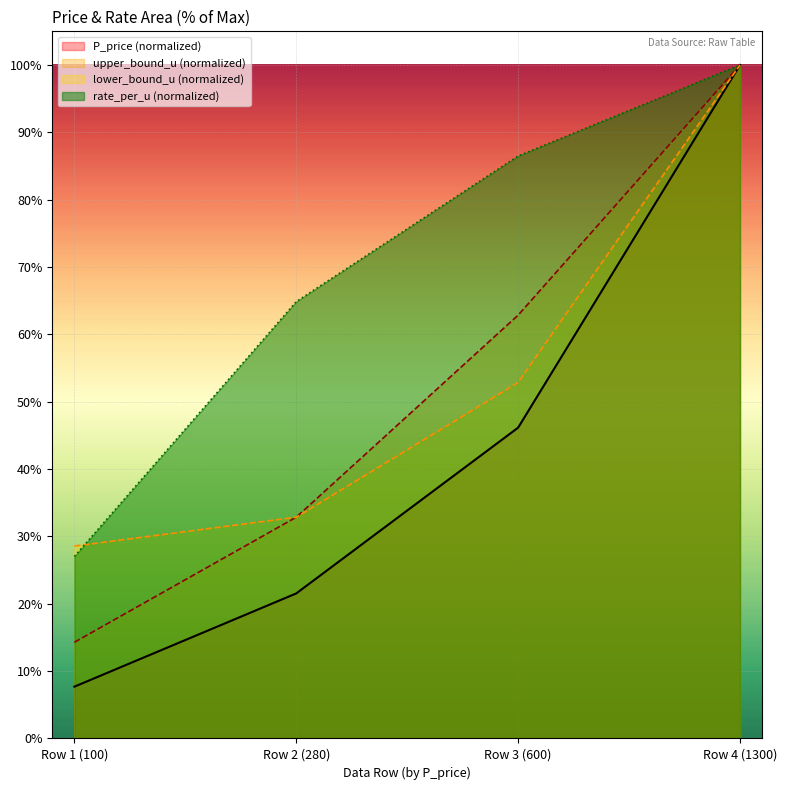

True or false: upper_bound_u and rate_per_u intersect in this chart.

False